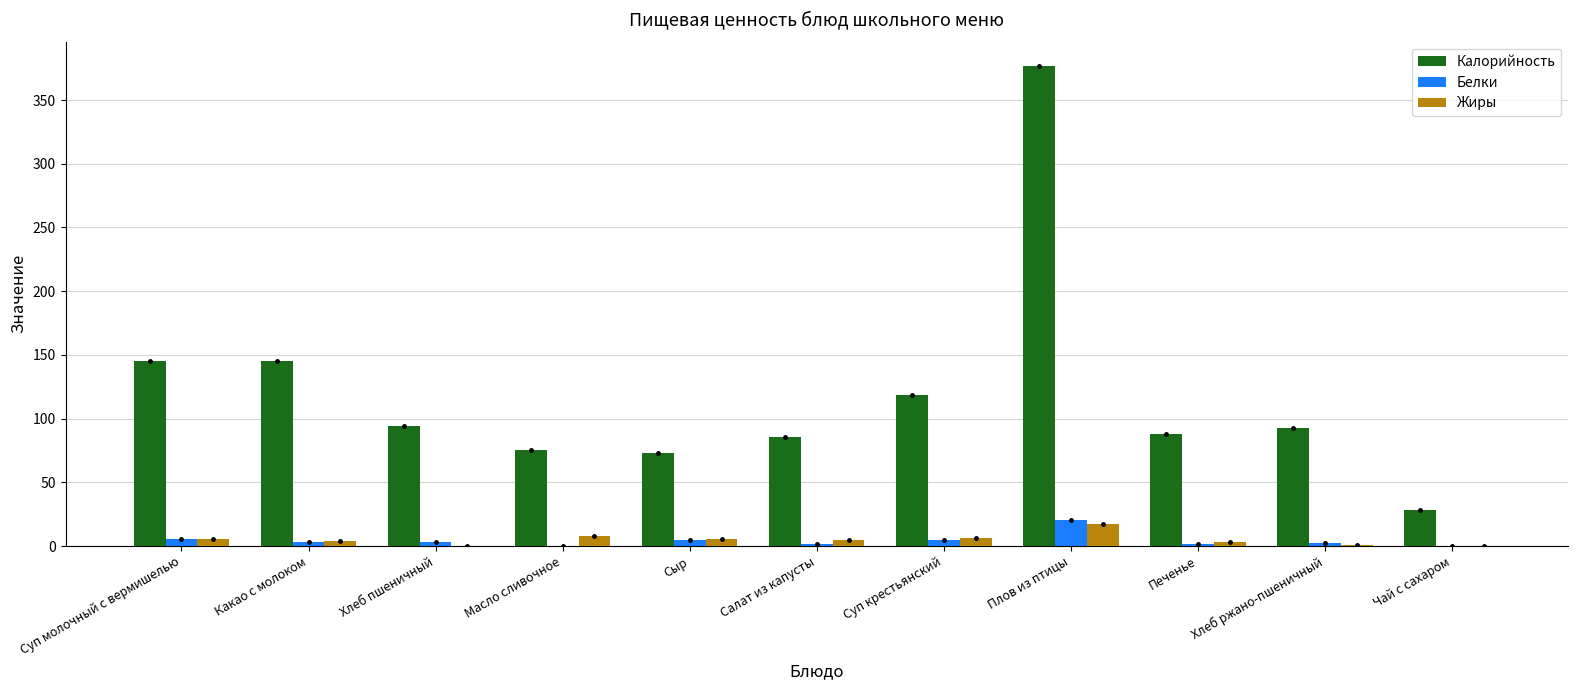

The value of Калорийность at Салат из капусты is 141.1. True or false?

False